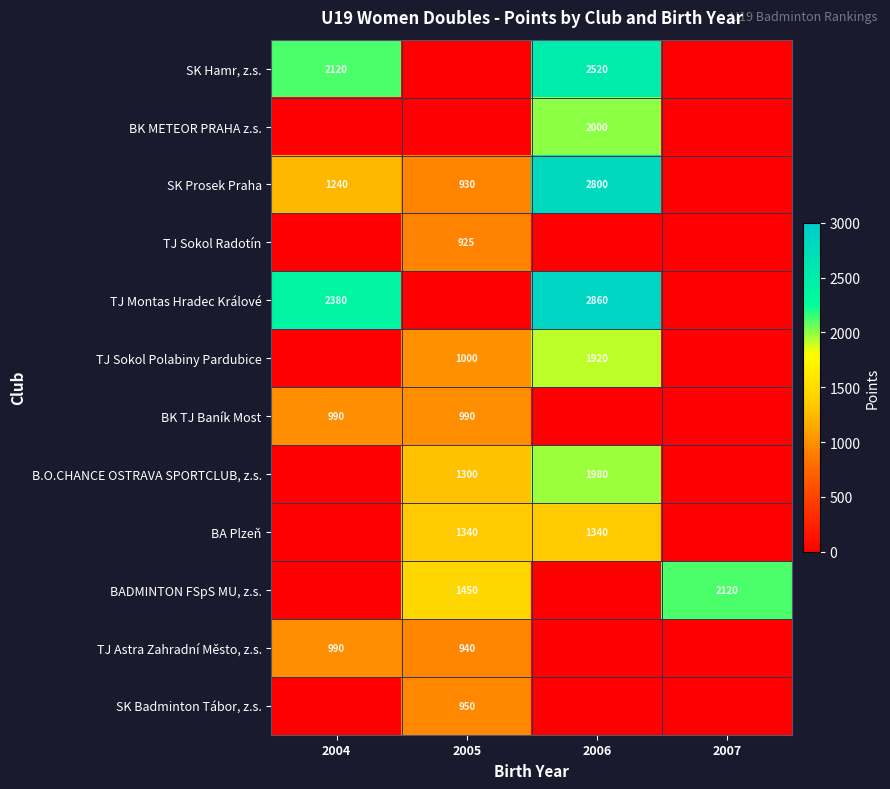

The value of SK Prosek Praha at 2006 is 3692. True or false?

False